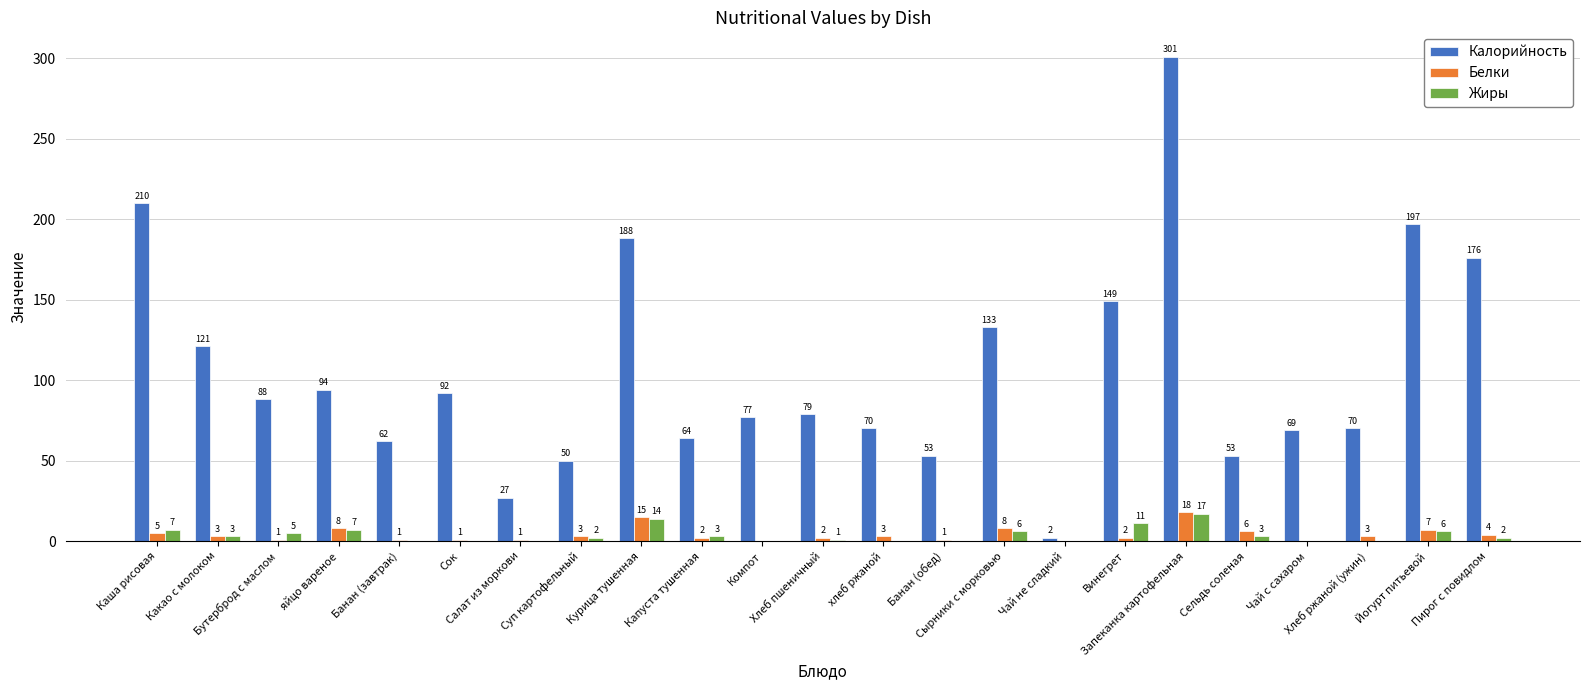

Which series has the largest total across all categories?

Калорийность